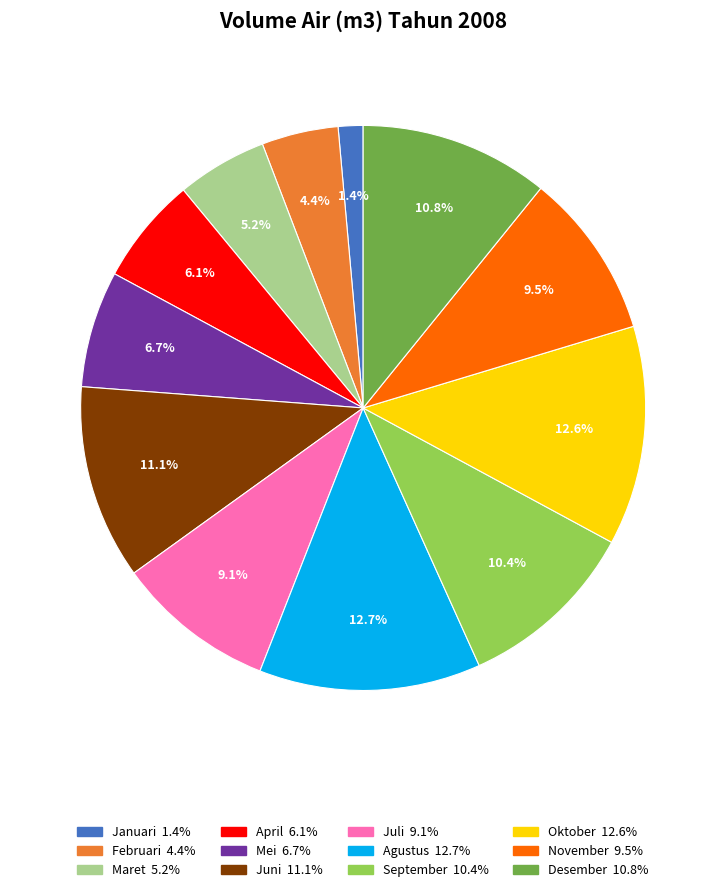

Is it true that Januari is 1% of the pie?

True